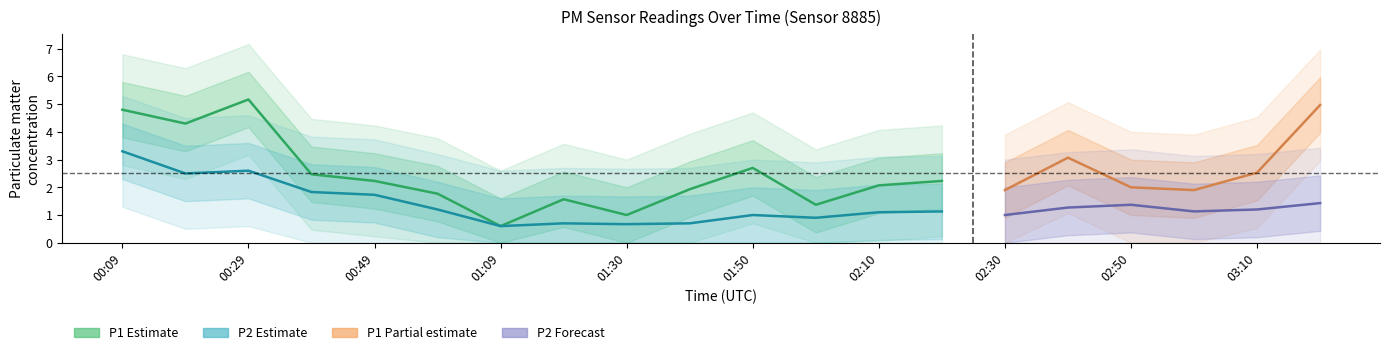

What is the sum of all P2 values?

27.4